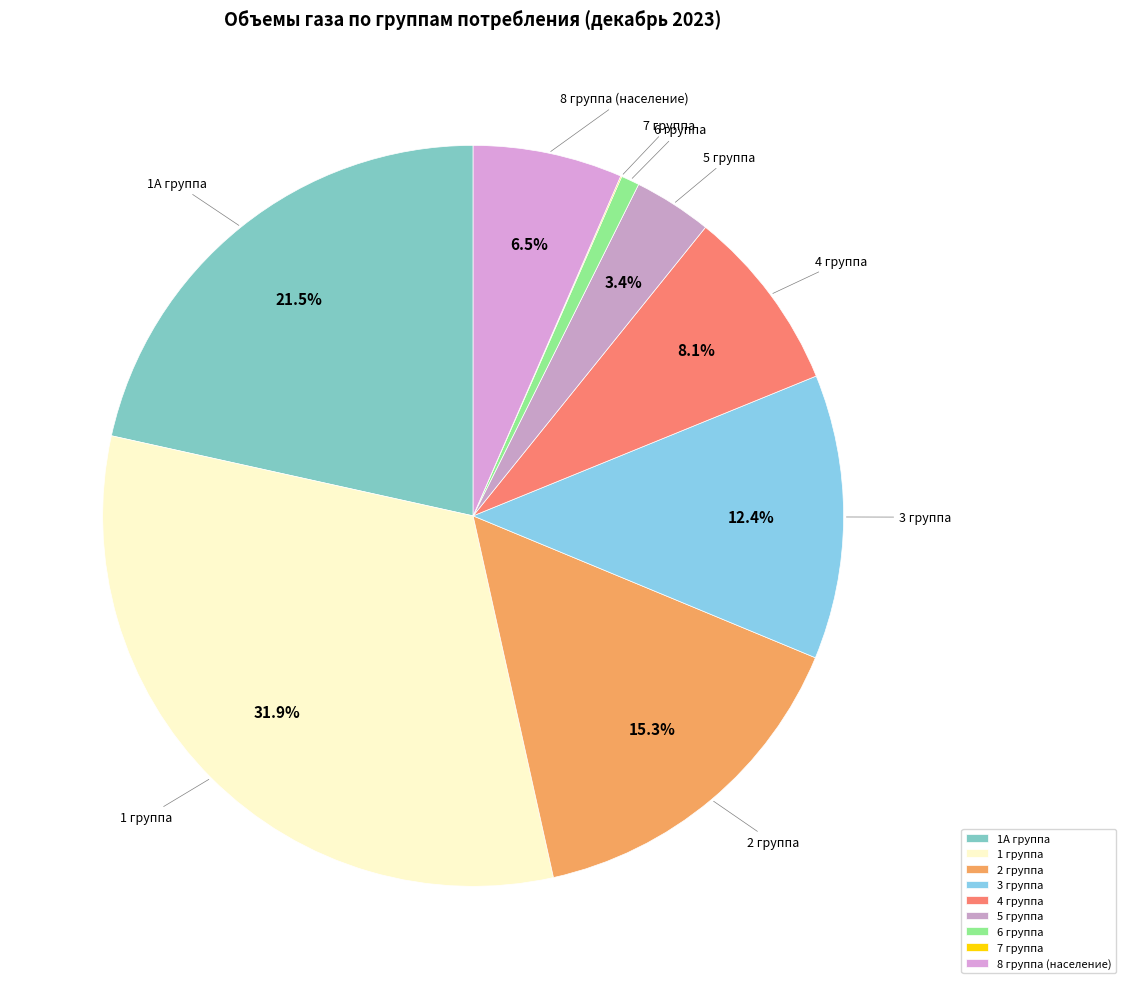

Combined, what portion of the pie is 4 группа and 3 группа?

20.5%